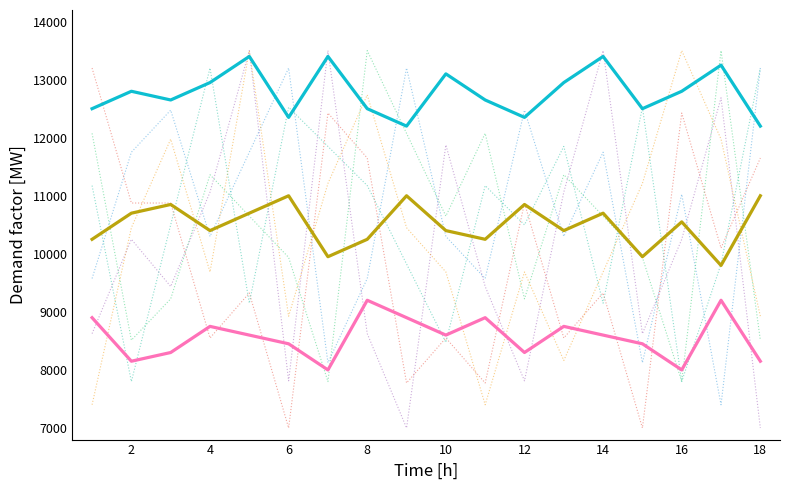

At which label does col_8 first exceed 10549?

2